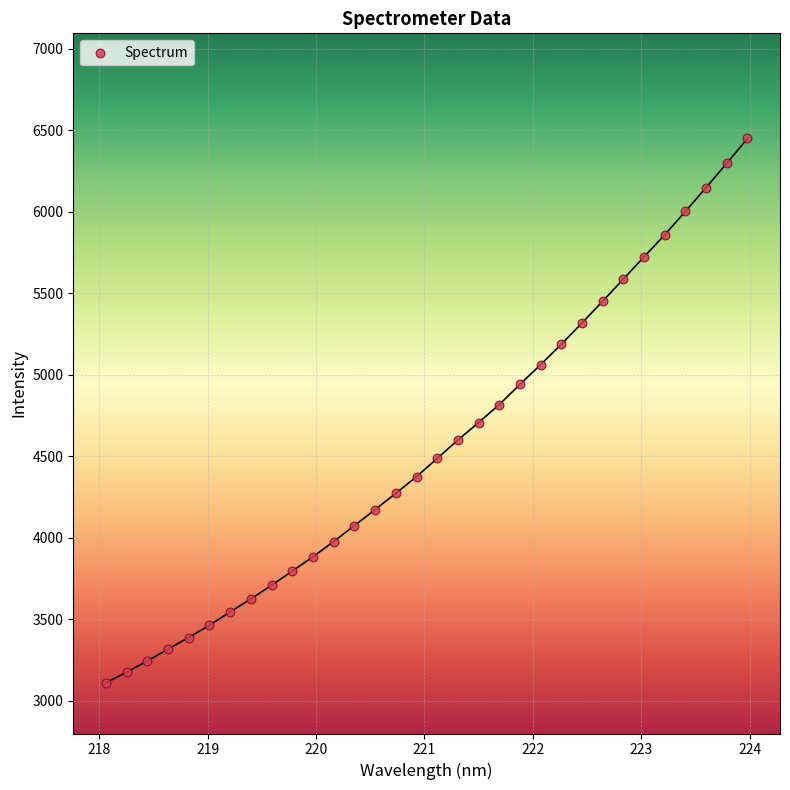

What is the range of Y values (max minus min)?

3340.1